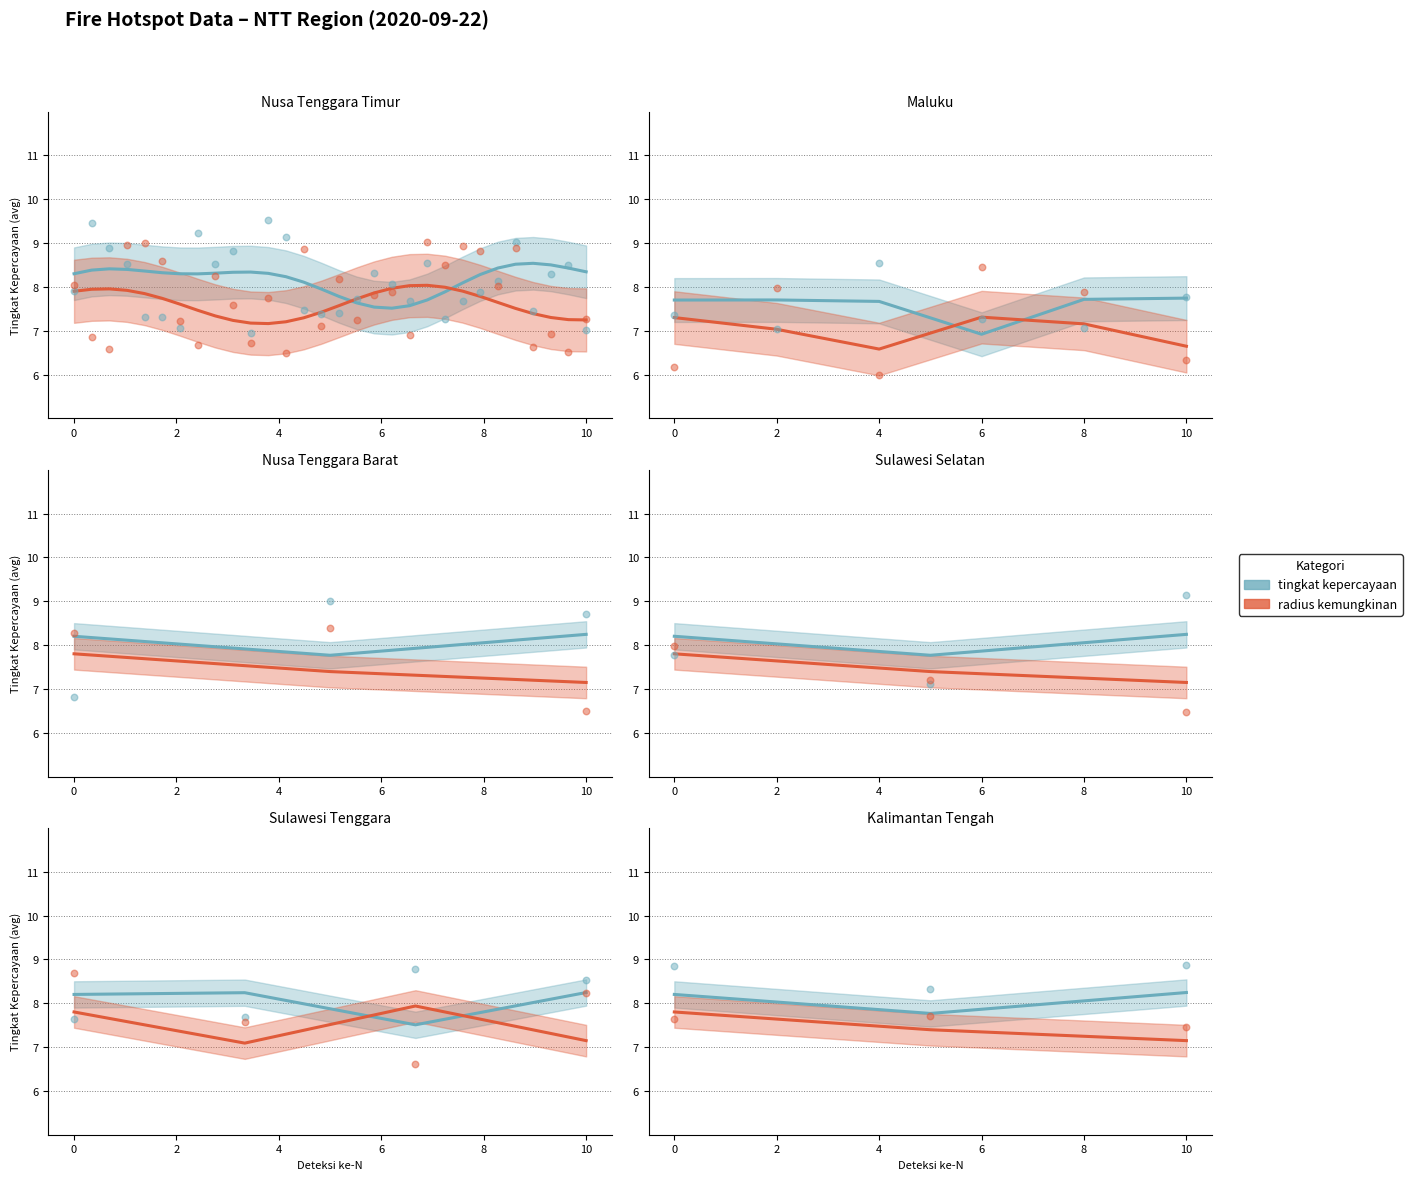

Which series has the largest total across all categories?

tingkat kepercayaan